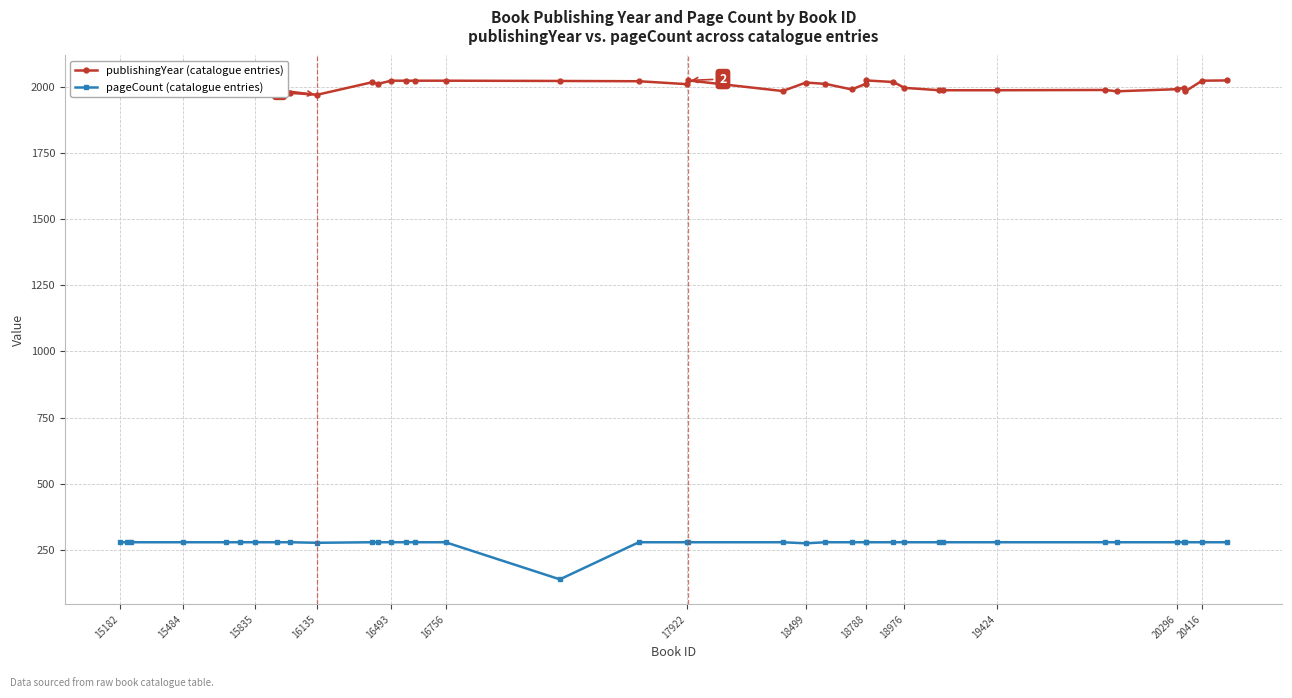

What is the smallest value displayed?

140